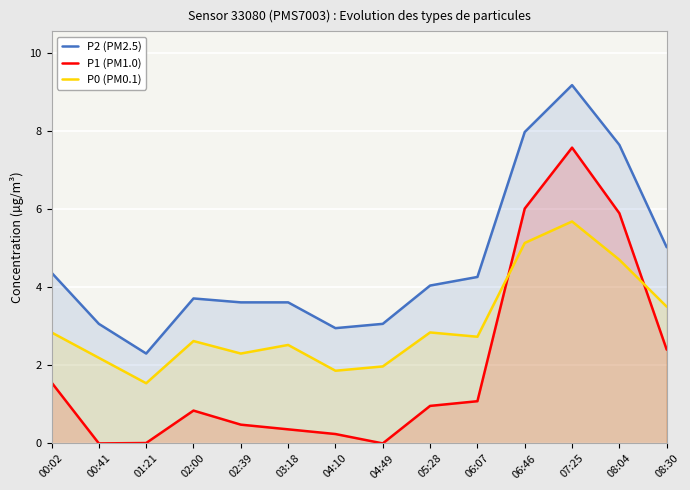

Where is P2 (PM2.5) nearest to the value 5?

08:30